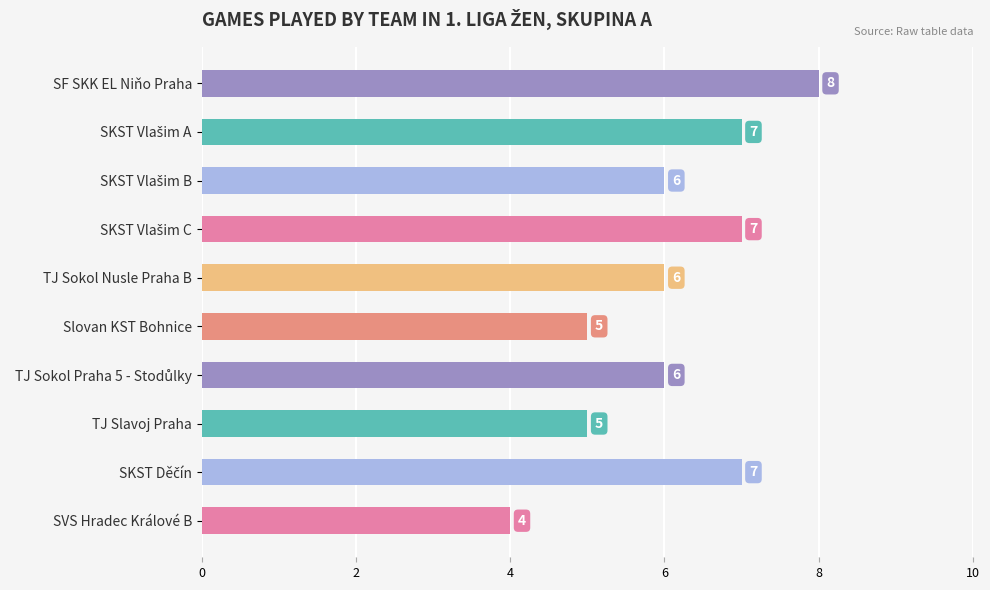

What value does the data have at SF SKK EL Niňo Praha?

8